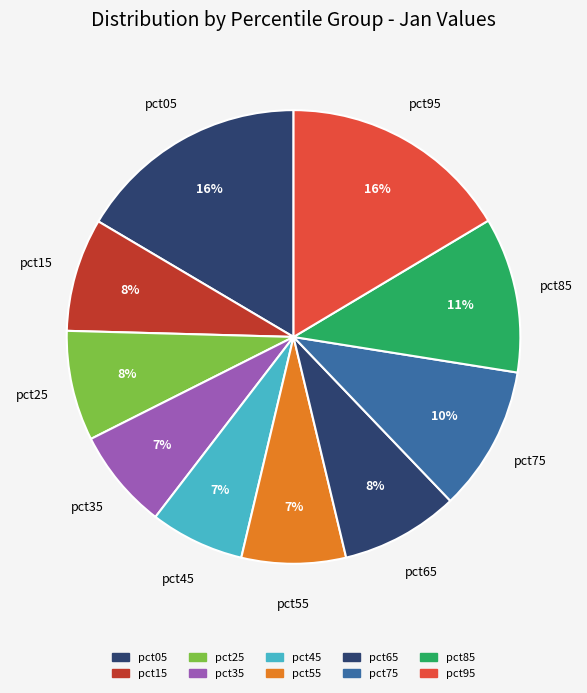

Count the number of slices in the pie.

10